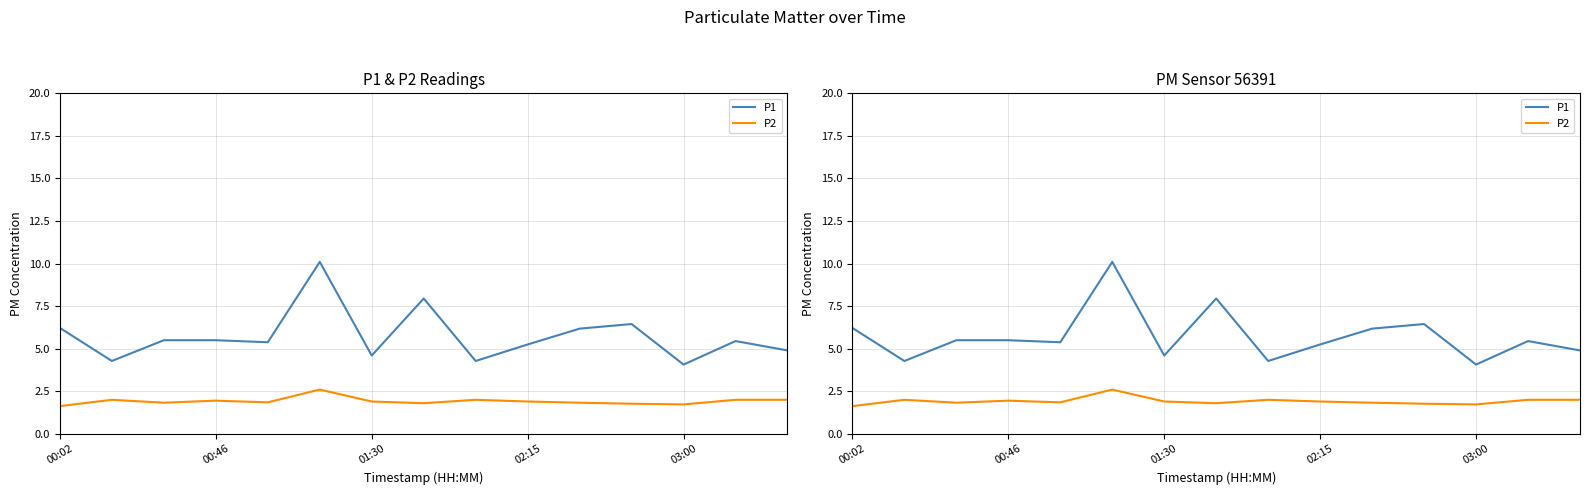

What position from the left is 00:46?

2